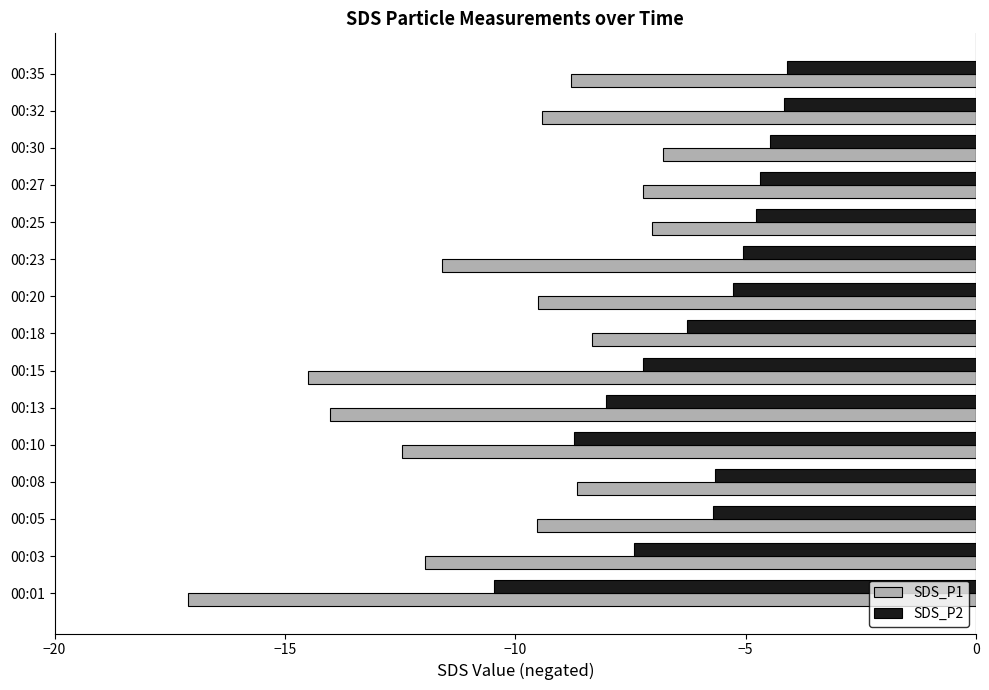

How many distinct data groups are displayed?

2